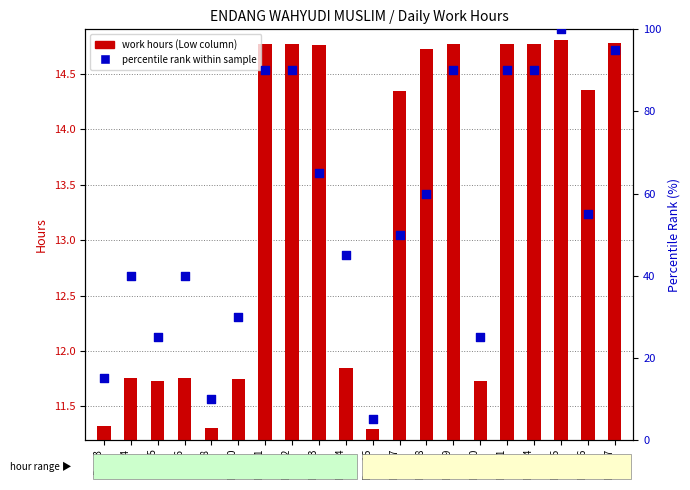

At which category is the sum across all series the highest?

Day 25